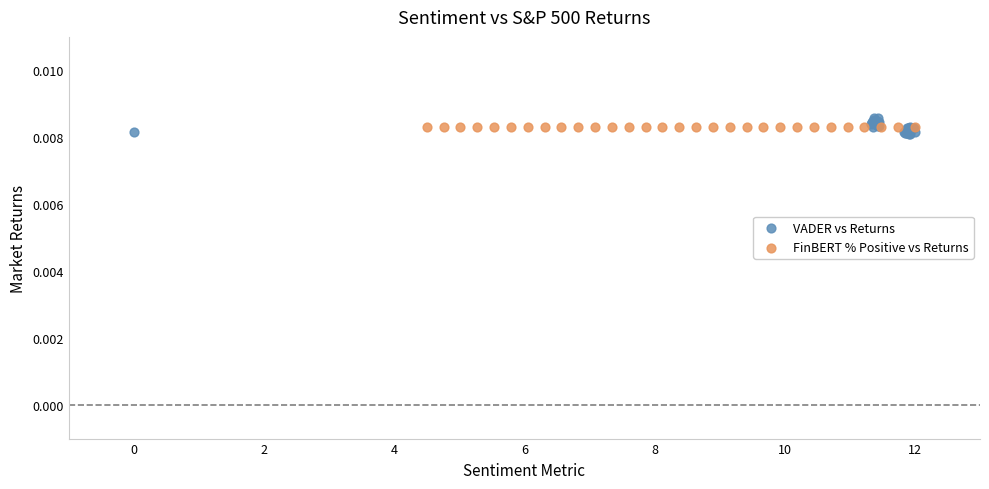

Which series reaches the minimum Y coordinate?

VADER vs Returns